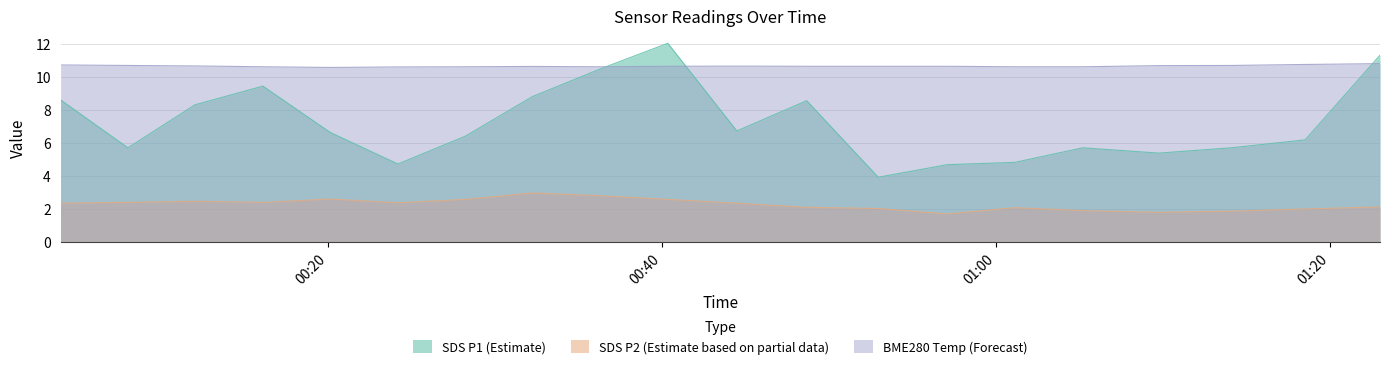

Reading right to left, transcribe all the data shown in this chart.

SDS_P1: 11.3	6.2	5.7	5.4	5.7	4.8	4.7	3.9	8.6	6.7	12.0	10.5	8.8	6.4	4.7	6.6	9.4	8.3	5.7	8.6
SDS_P2: 2.1	2.0	1.9	1.8	1.9	2.1	1.7	2.0	2.1	2.4	2.6	2.8	3.0	2.6	2.4	2.6	2.4	2.5	2.4	2.4
BME280_temperature: 10.8	10.7	10.7	10.7	10.6	10.6	10.6	10.6	10.6	10.6	10.6	10.6	10.6	10.6	10.6	10.6	10.6	10.7	10.7	10.7